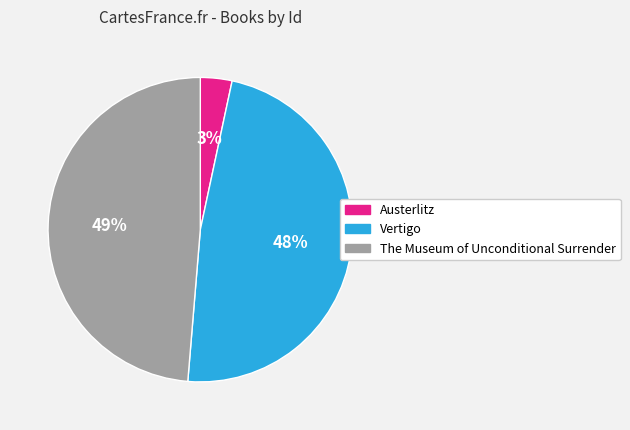

What is the ratio of the value at Austerlitz to the value at The Museum of Unconditional Surrender?

0.1